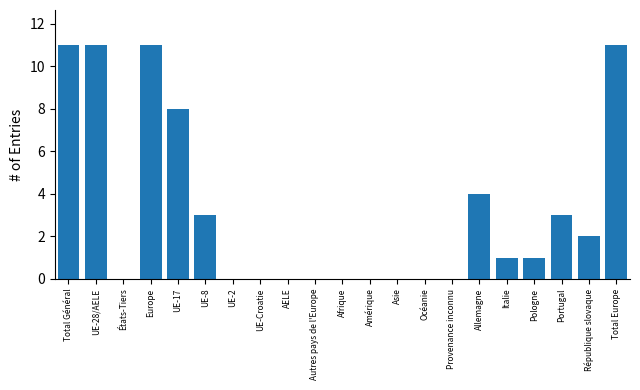

Reading left to right, what are all the values shown in this chart?

Total Général=11	UE-28/AELE=11	États-Tiers=0	Europe=11	UE-17=8	UE-8=3	UE-2=0	UE-Croatie=0	AELE=0	Autres pays de l'Europe=0	Afrique=0	Amérique=0	Asie=0	Océanie=0	Provenance inconnu=0	Allemagne=4	Italie=1	Pologne=1	Portugal=3	République slovaque=2	Total Europe=11